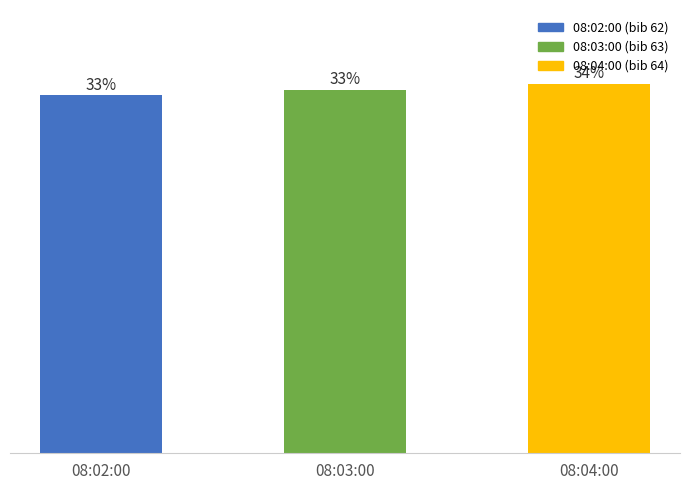

Does the chart contain any negative values?

No